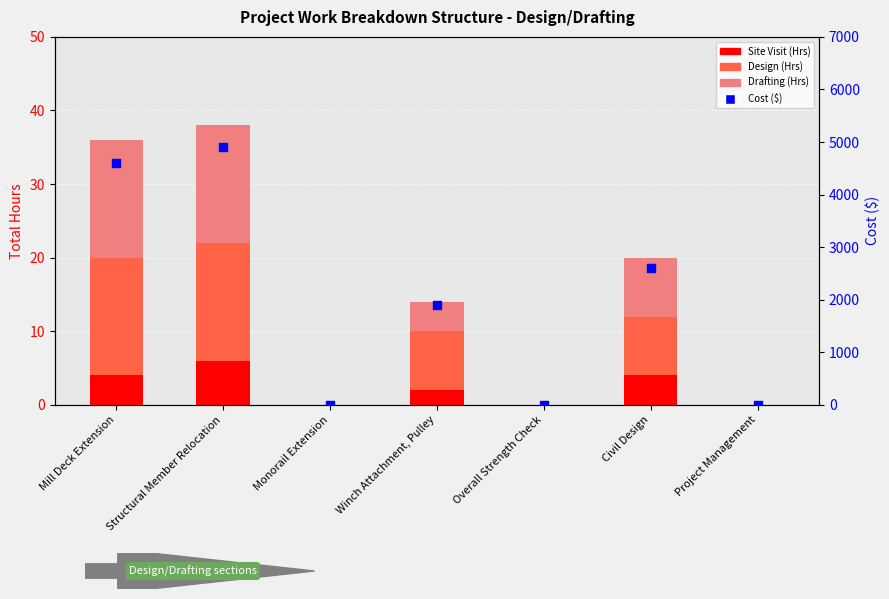

Is the value of Design (Hrs) at Winch Attachment, Pulley greater than the value of Drafting (Hrs) at Mill Deck Extension?

No